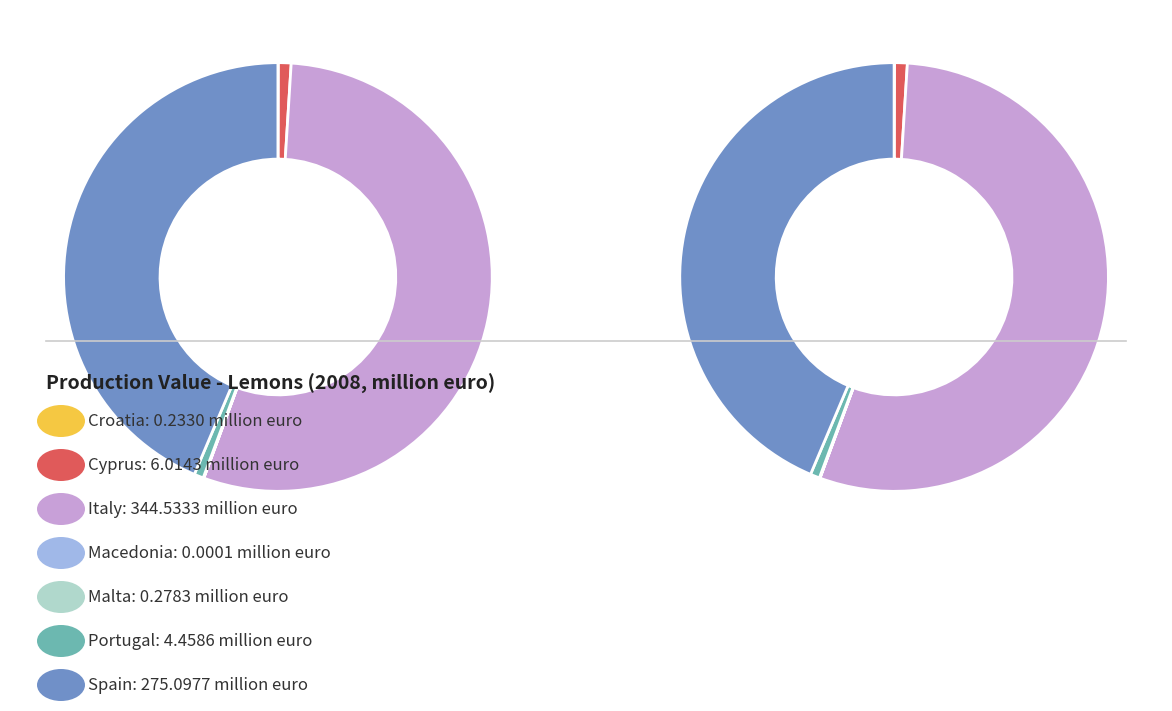

What is the largest slice in the pie chart?

Italy